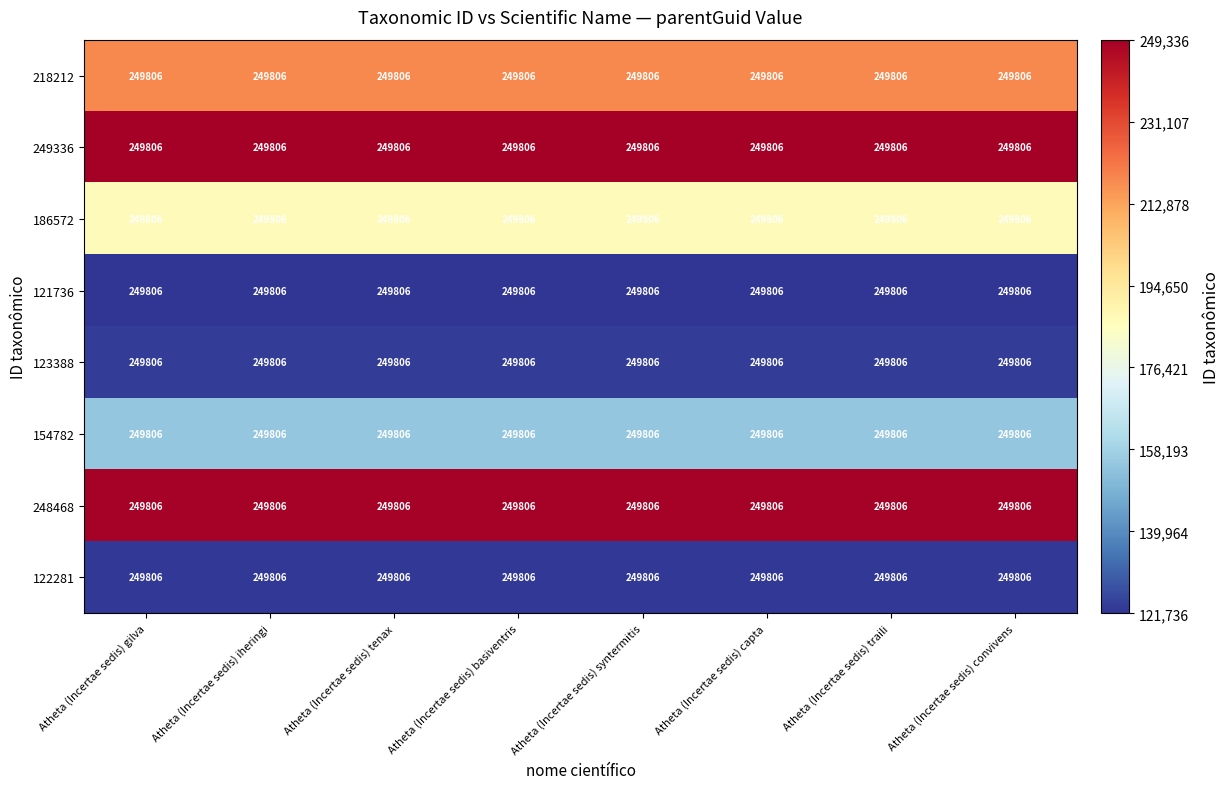

Is the value of 123388 at Atheta (Incertae sedis) syntermitis greater than the value of 248468 at Atheta (Incertae sedis) traili?

No